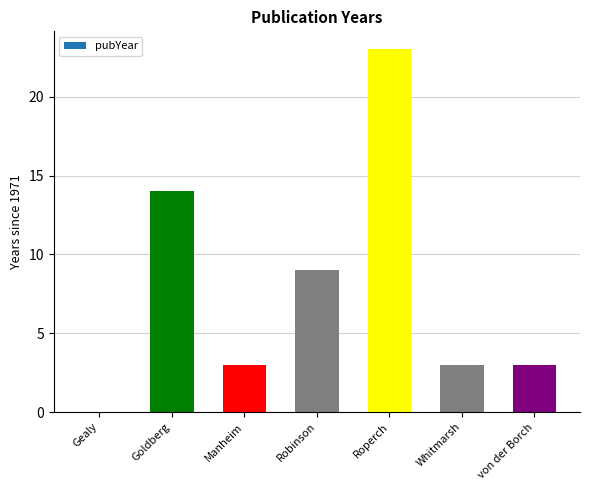

Is it true that the value at Manheim is 2?

False